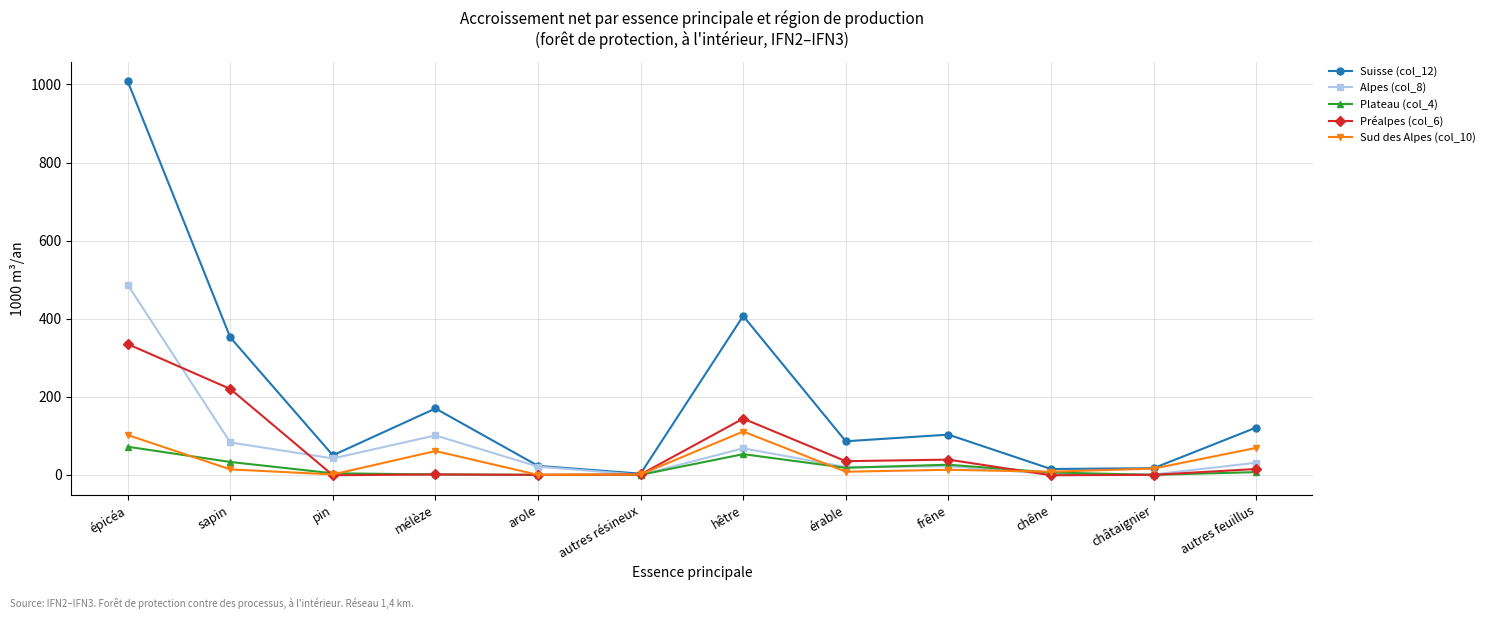

At which category is the sum across all series the highest?

épicéa